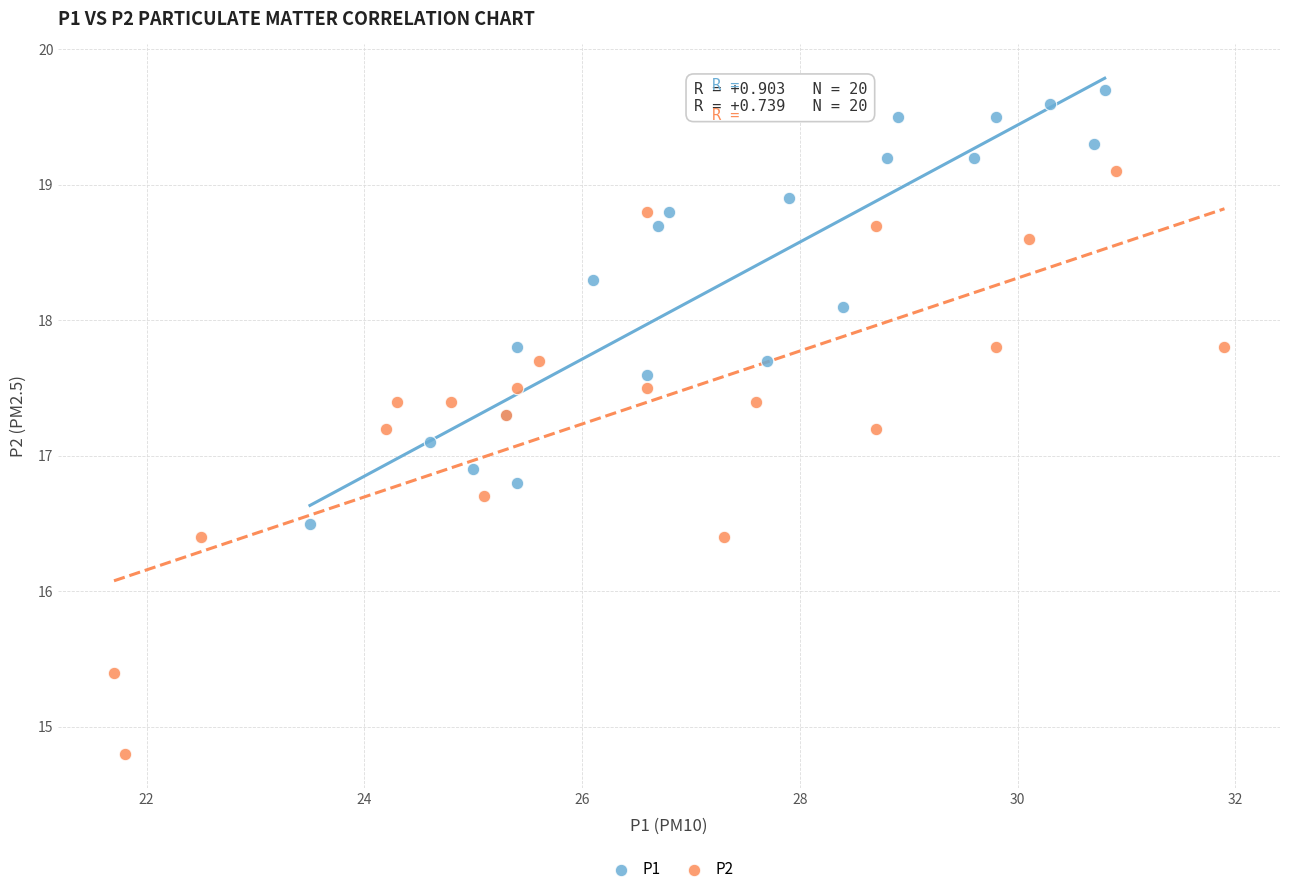

Which series has the largest Y range (max minus min)?

P2